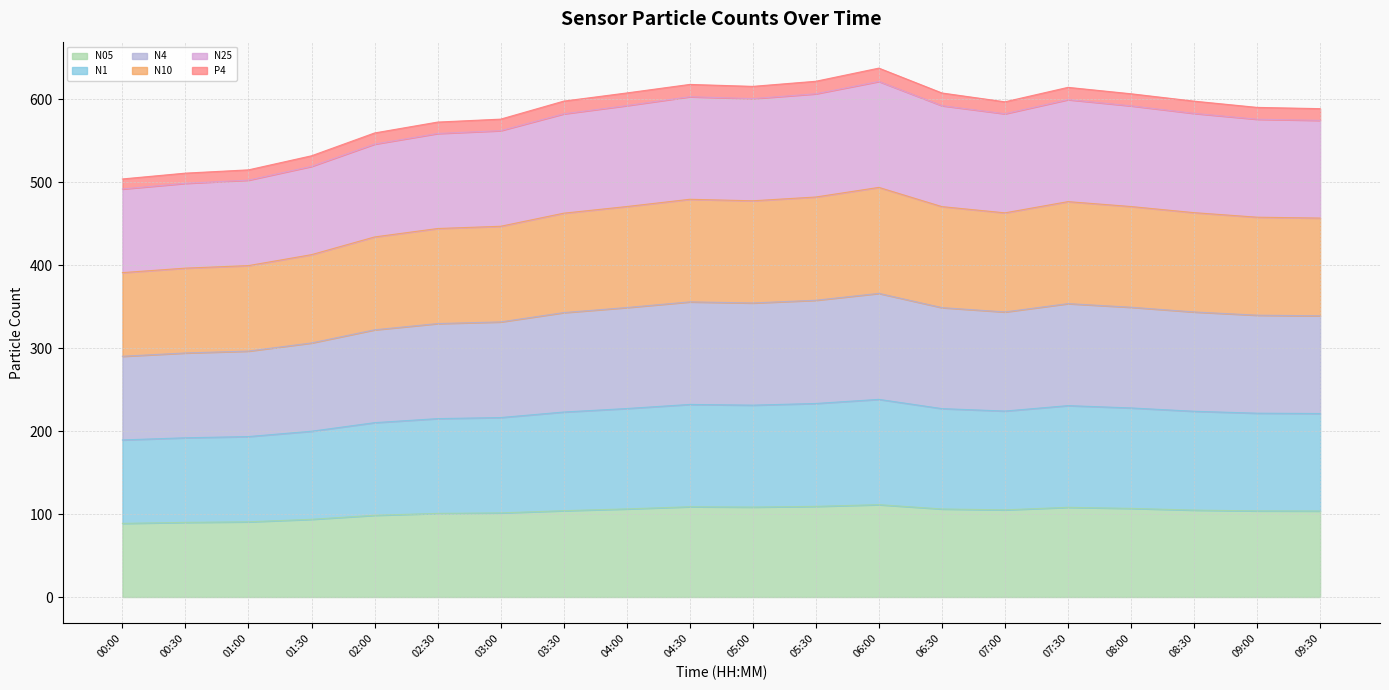

What is the total value across all series at 09:30?

588.5